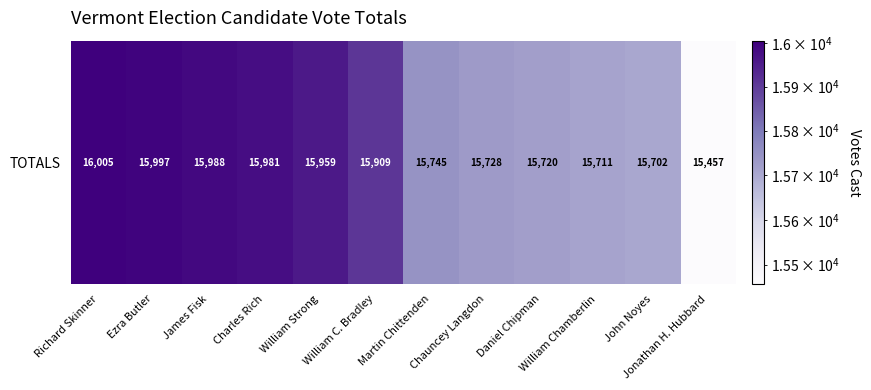

List the labels in order of value, smallest first.

Jonathan H. Hubbard, John Noyes, William Chamberlin, Daniel Chipman, Chauncey Langdon, Martin Chittenden, William C. Bradley, William Strong, Charles Rich, James Fisk, Ezra Butler, Richard Skinner